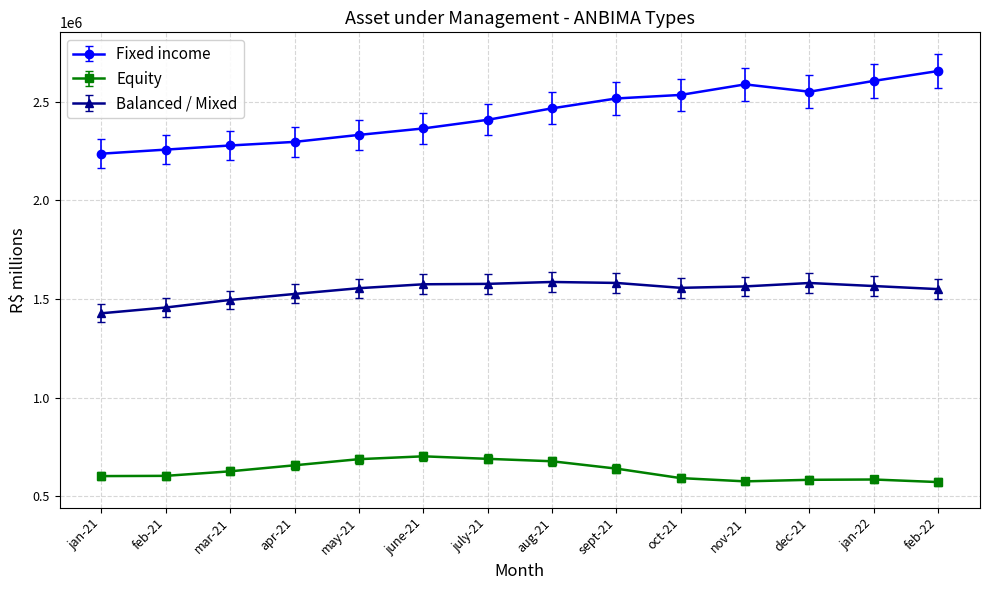

Is it true that Balanced / Mixed equals 849147.9 at jan-22?

False